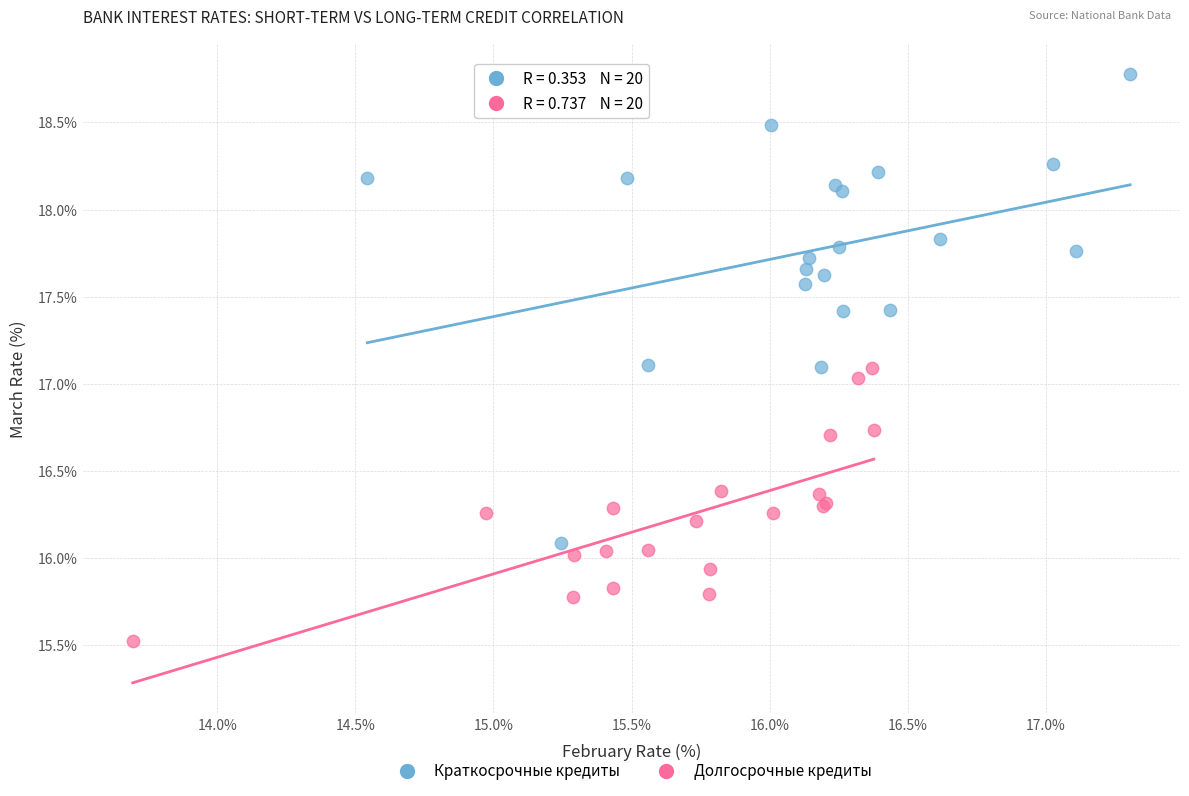

What are all the series names shown in the legend?

Краткосрочные кредиты, Долгосрочные кредиты